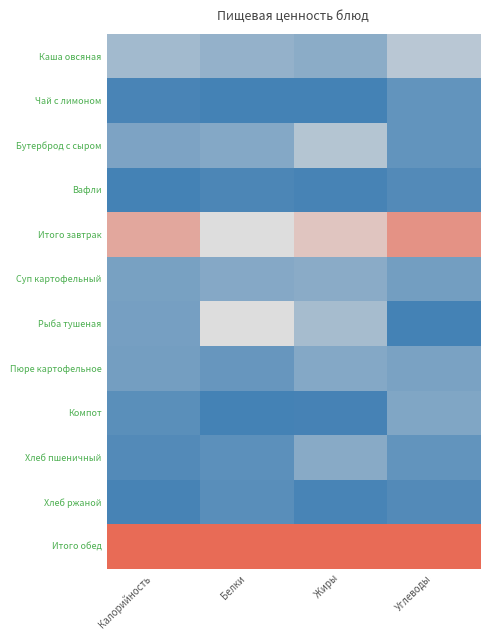

Reading left to right, transcribe all the data shown in this chart.

Каша овсяная: Калорийность=0.3	Белки=0.3	Жиры=0.2	Углеводы=0.4
Чай с лимоном: Калорийность=0.0	Белки=0.0	Жиры=0.0	Углеводы=0.1
Бутерброд с сыром: Калорийность=0.2	Белки=0.2	Жиры=0.4	Углеводы=0.1
Вафли: Калорийность=0.0	Белки=0.0	Жиры=0.0	Углеводы=0.0
Итого завтрак: Калорийность=0.7	Белки=0.5	Жиры=0.6	Углеводы=0.8
Суп картофельный: Калорийность=0.2	Белки=0.2	Жиры=0.2	Углеводы=0.2
Рыба тушеная: Калорийность=0.2	Белки=0.5	Жиры=0.3	Углеводы=0.0
Пюре картофельное: Калорийность=0.2	Белки=0.1	Жиры=0.2	Углеводы=0.2
Компот: Калорийность=0.1	Белки=0.0	Жиры=0.0	Углеводы=0.2
Хлеб пшеничный: Калорийность=0.0	Белки=0.1	Жиры=0.2	Углеводы=0.1
Хлеб ржаной: Калорийность=0.0	Белки=0.1	Жиры=0.0	Углеводы=0.0
Итого обед: Калорийность=1.0	Белки=1.0	Жиры=1.0	Углеводы=1.0